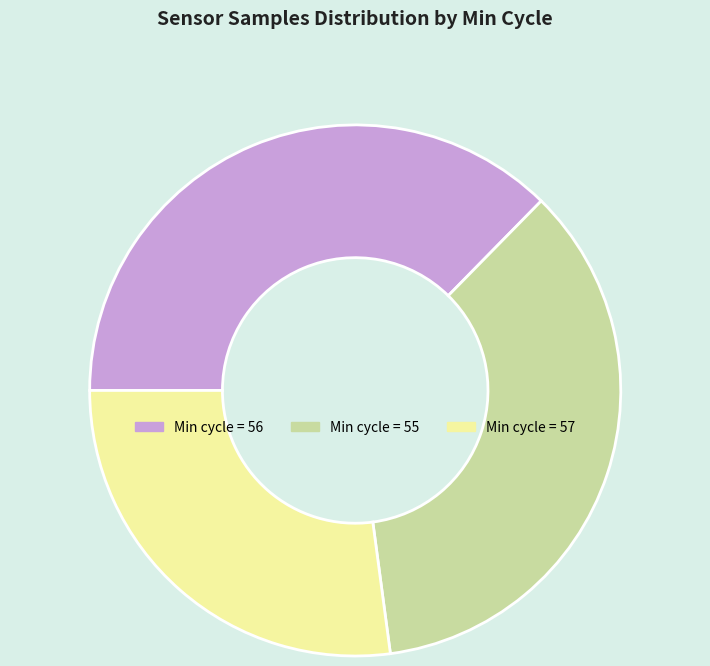

Combined, do Min cycle = 55 and Min cycle = 57 account for over 50%?

Yes